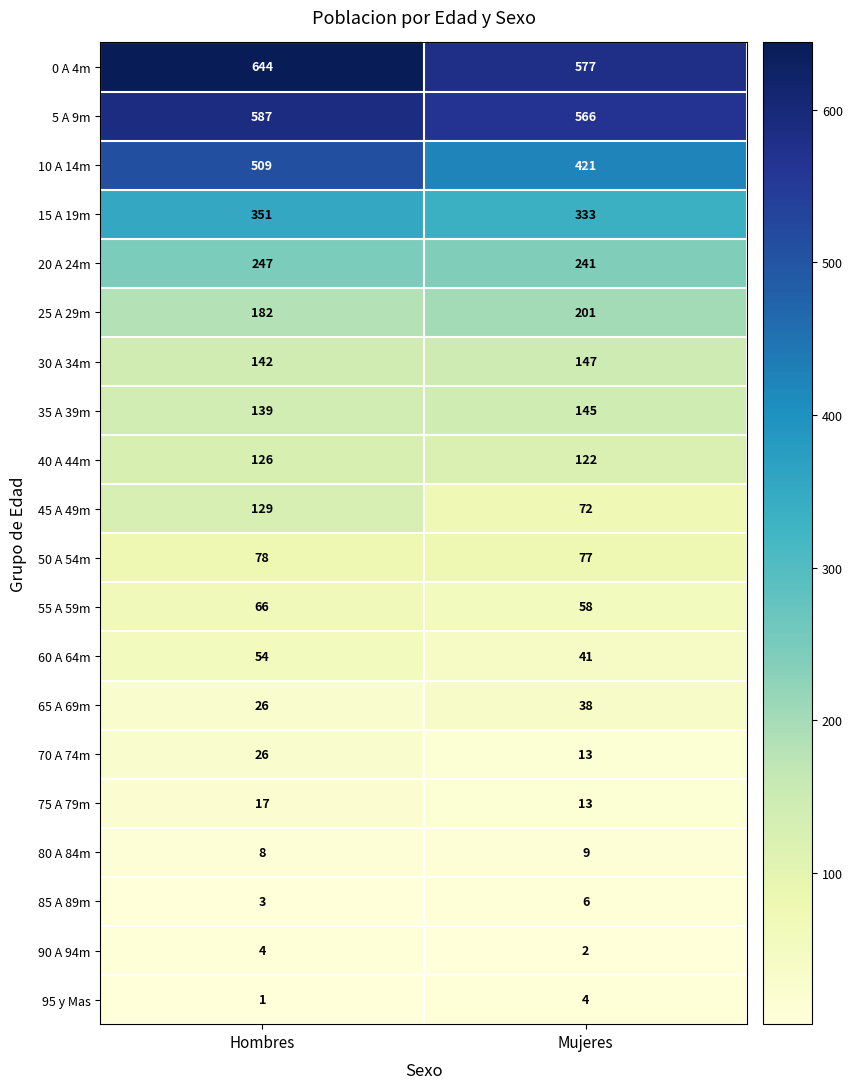

What is the average value of the 10 A 14m series?

465